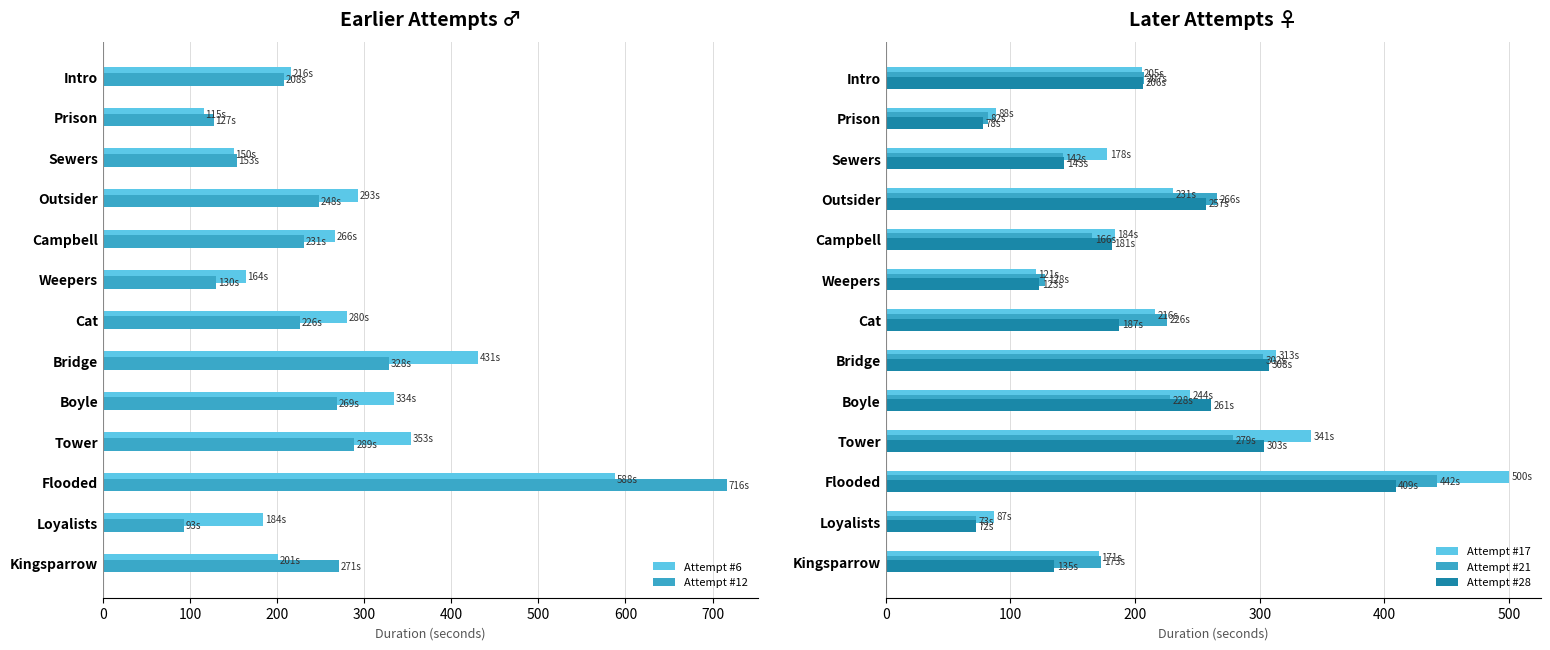

Rank the series by their maximum value, from highest to lowest.

Attempt #12, Attempt #6, Attempt #17, Attempt #21, Attempt #28